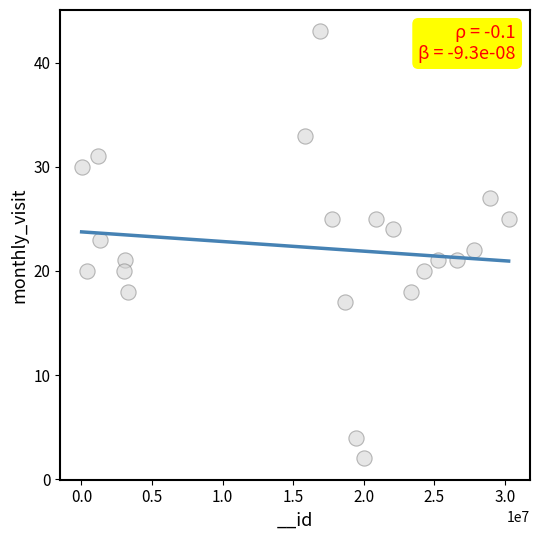

What is the range of X values (max minus min)?

30247181